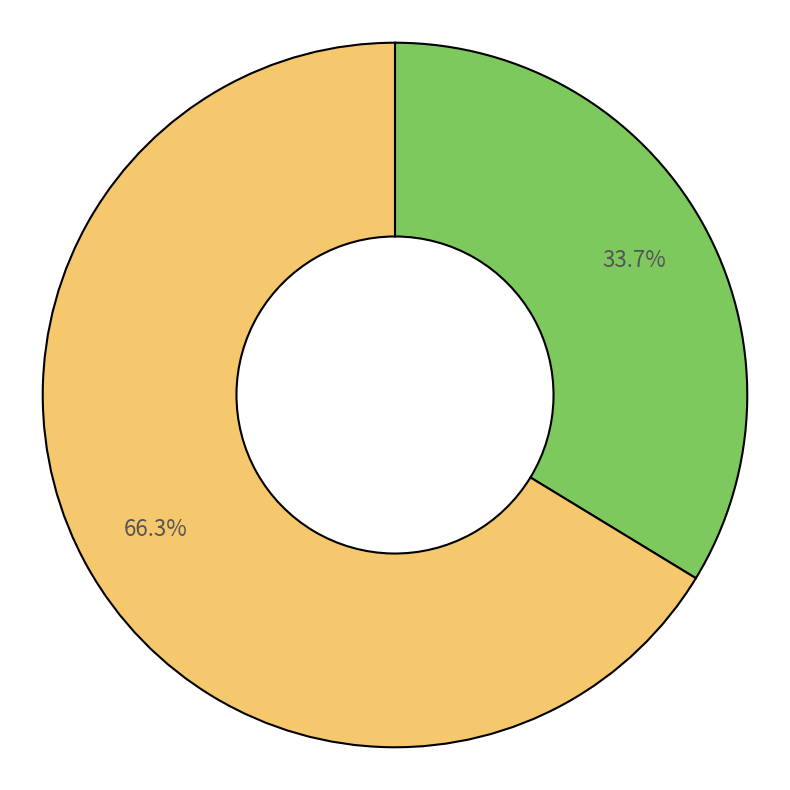

Does any single category account for the majority?

Yes